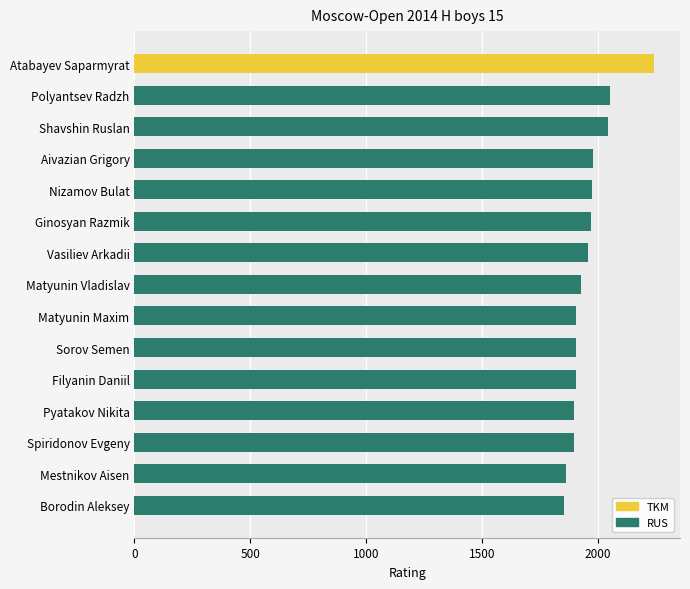

What is the sum of all values?

29404